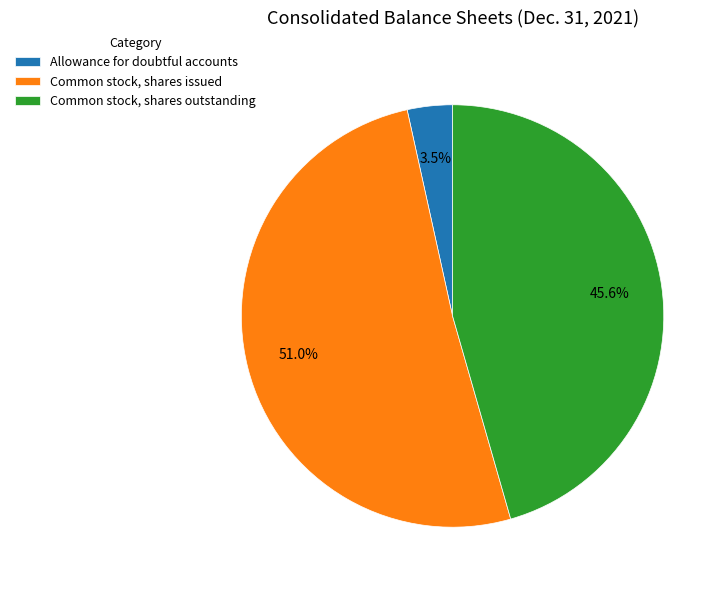

True or false: Allowance for doubtful accounts accounts for 9% of the total.

False